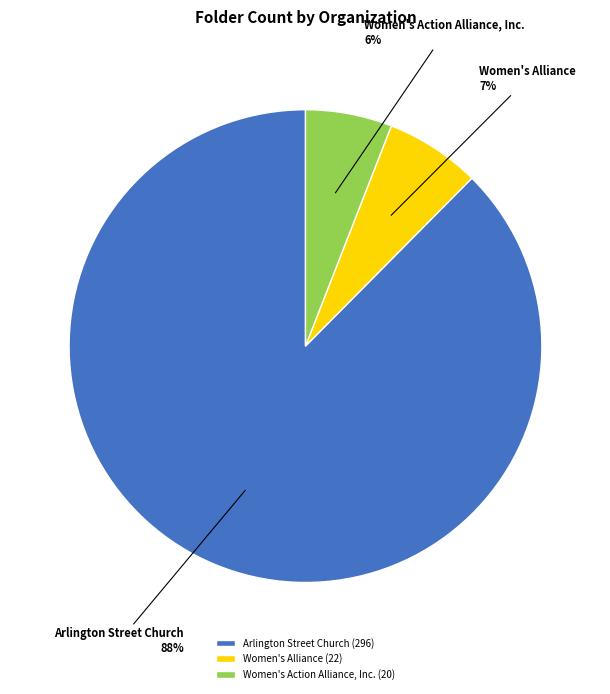

To the nearest percent, what portion does Women's Action Alliance, Inc. represent?

6%